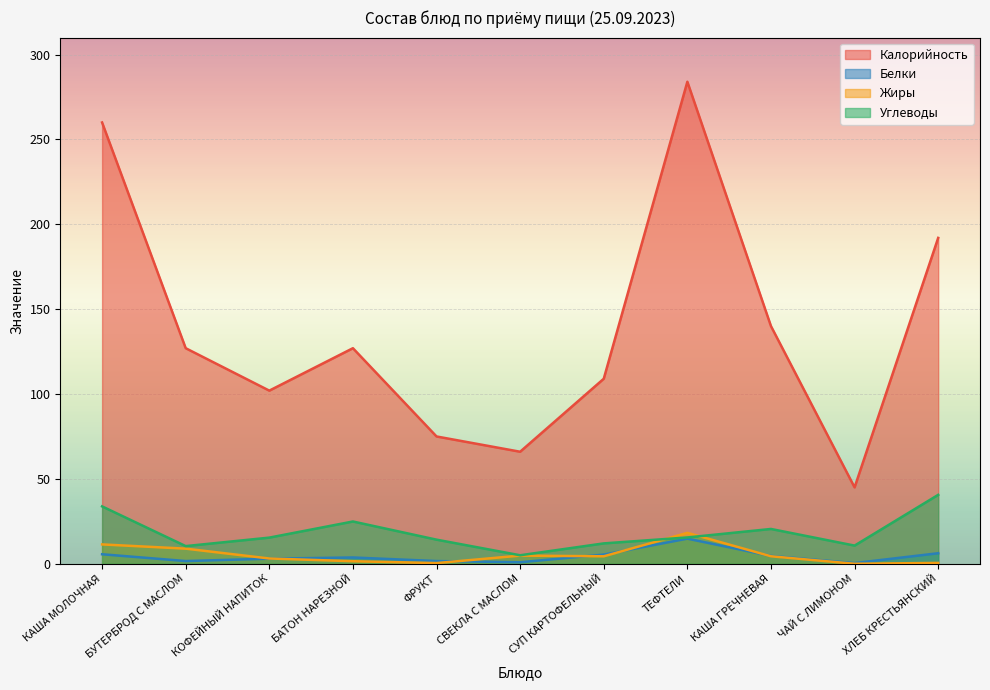

How many values in the Белки series are below 3?

4